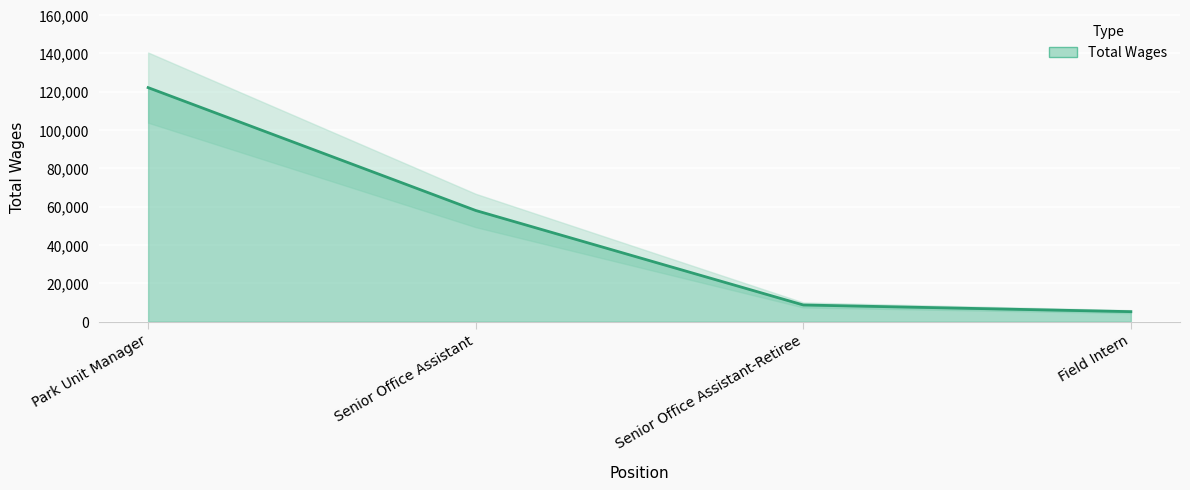

Reading left to right, list all the values displayed in this chart.

122046	57962	8681	5200